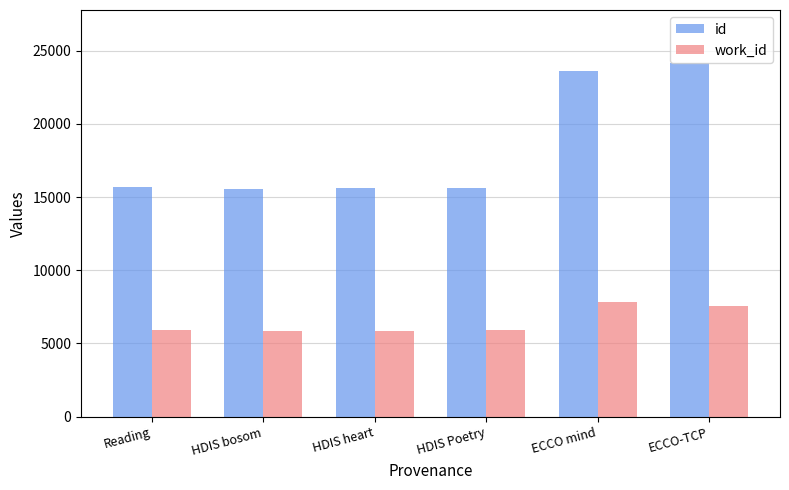

List the series in order of their peak value, highest first.

id, work_id